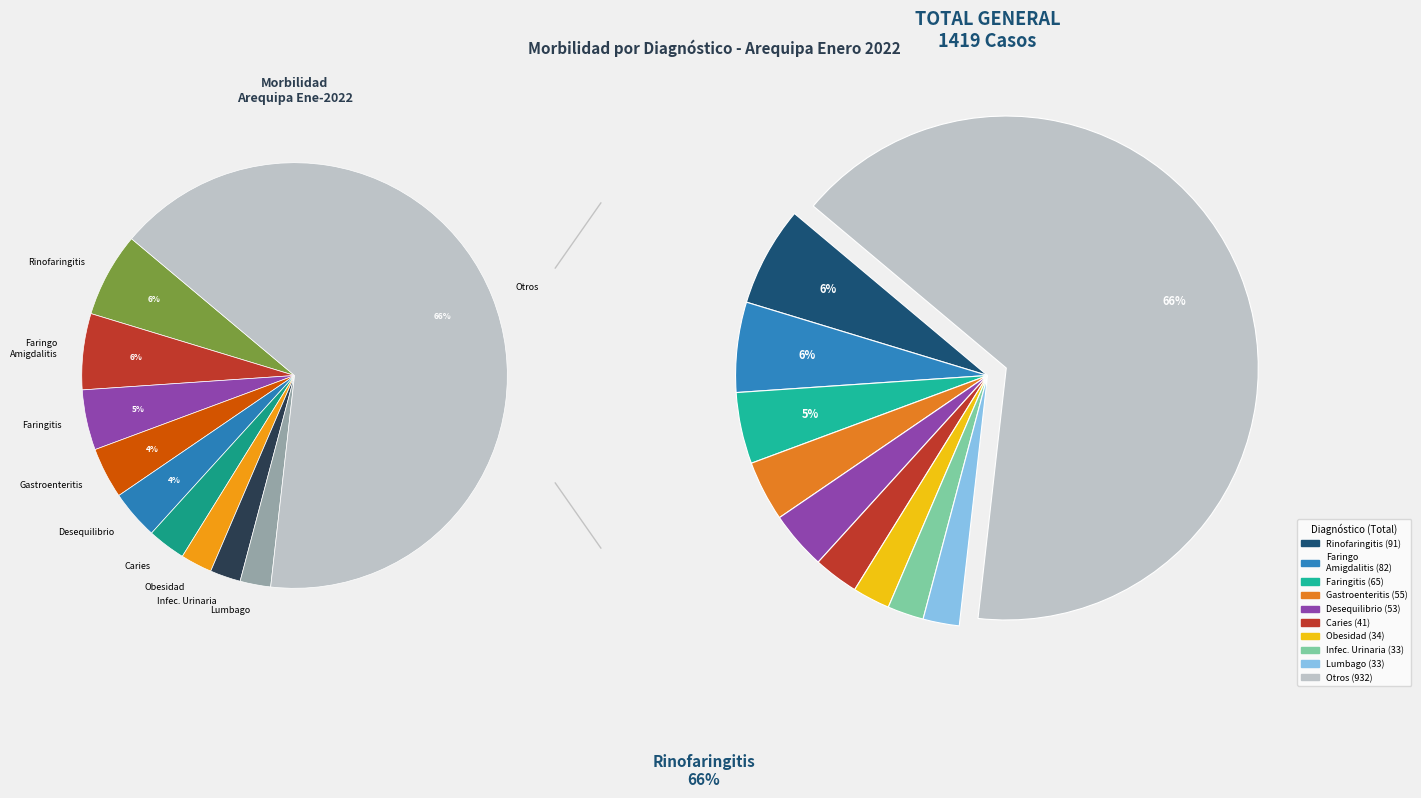

Is it true that K021 - Caries de la dentina is 1% of the pie?

False